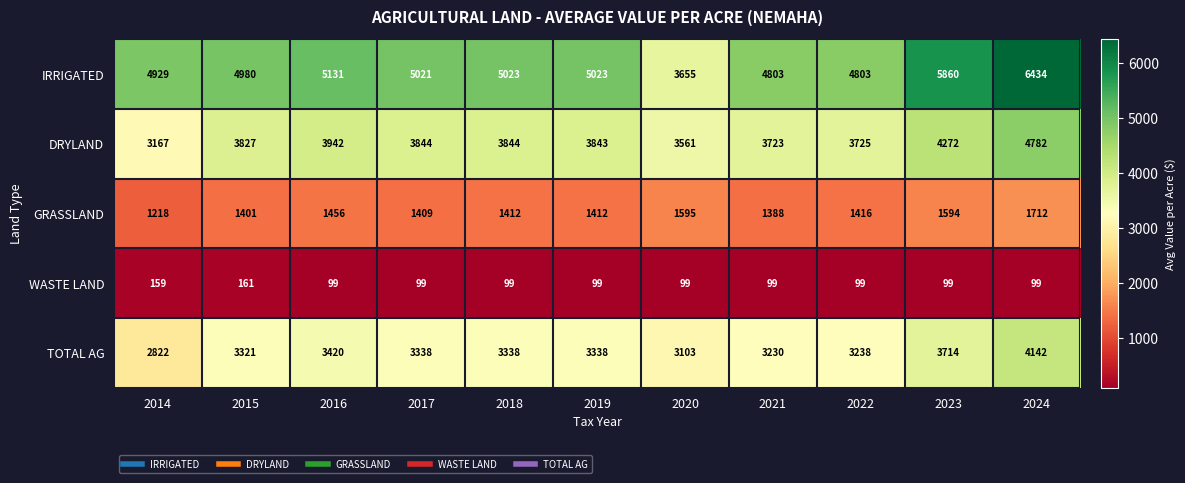

What is the difference between the maximum and second lowest values in the WASTE LAND series?

62